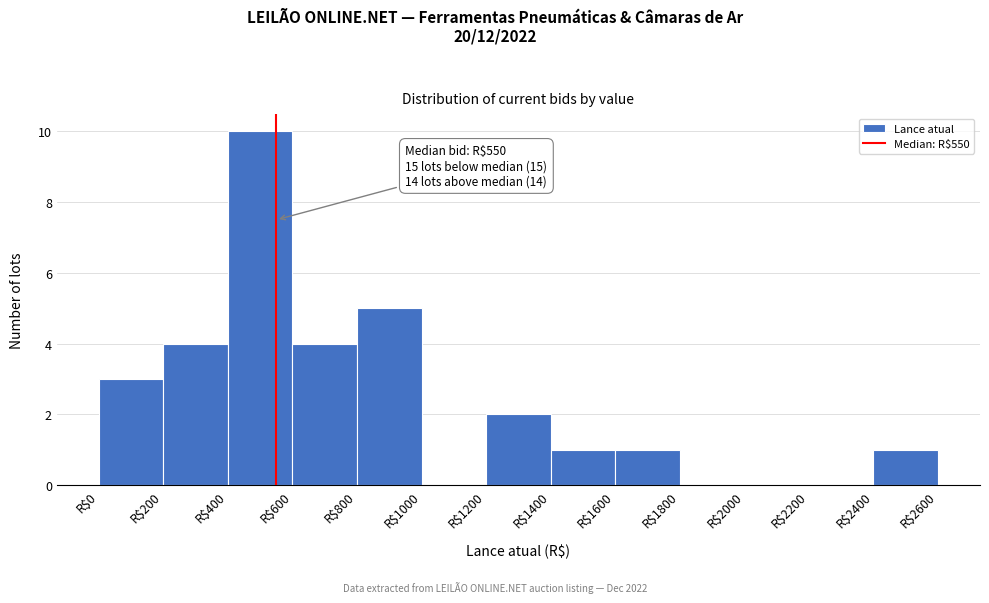

Over which range of the x-axis is the bar tallest?

400 to 600